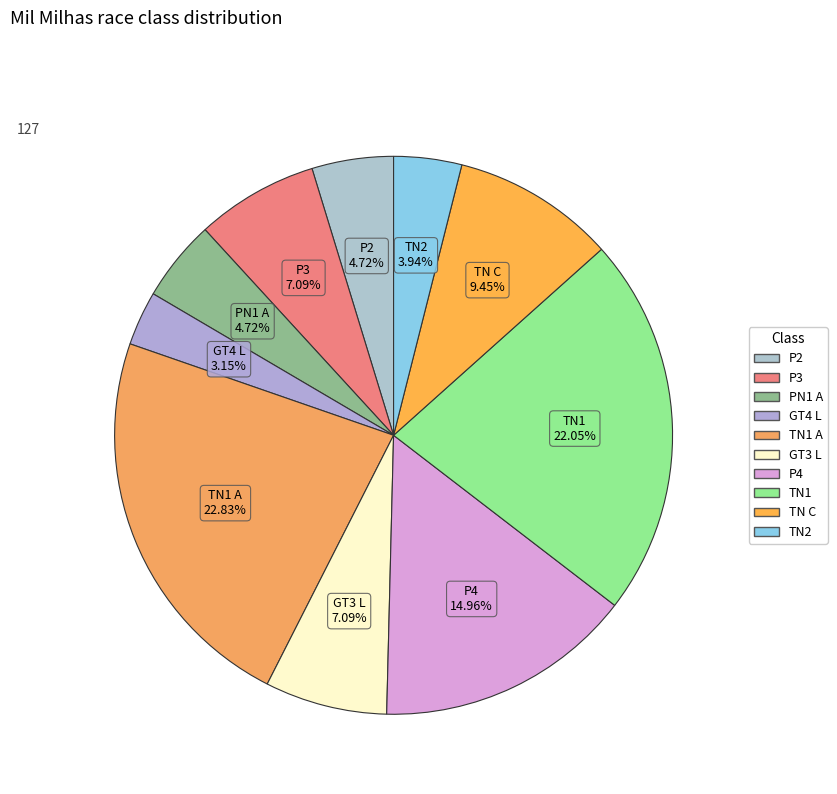

How many segments does this pie chart have?

10